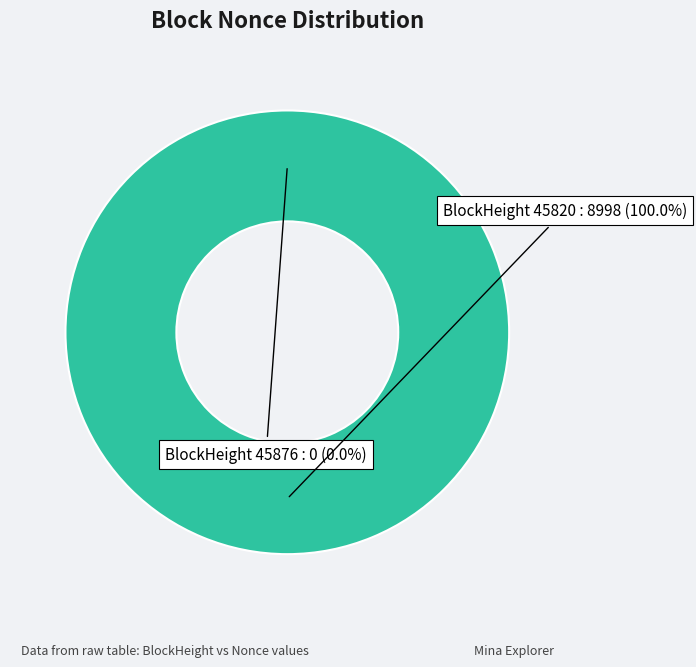

What is the total percentage of 45876 and 45820?

100.0%